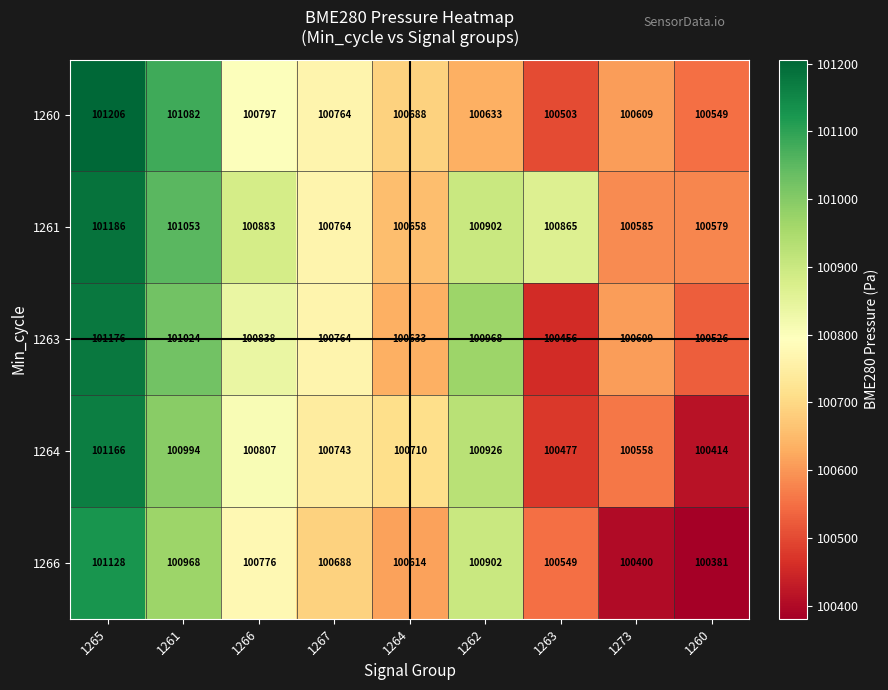

What is the maximum value shown in the chart?

101206